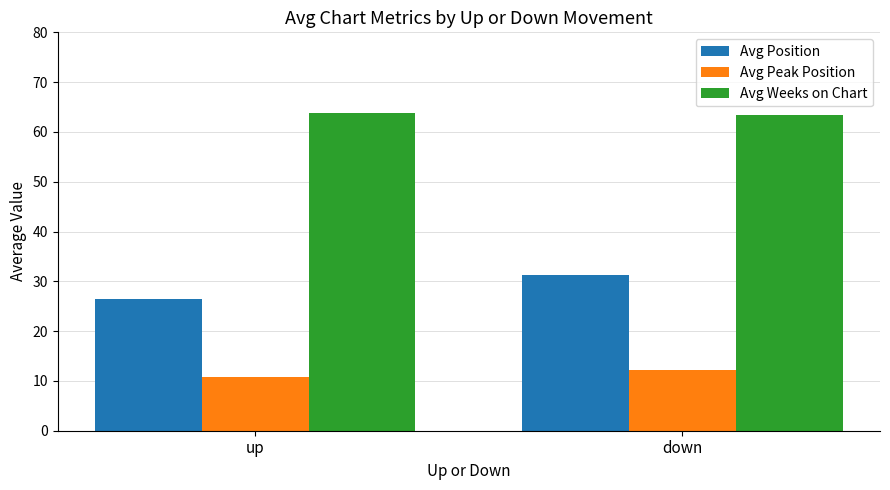

The Avg Peak Position series shows 19.5 at down. True or false?

False